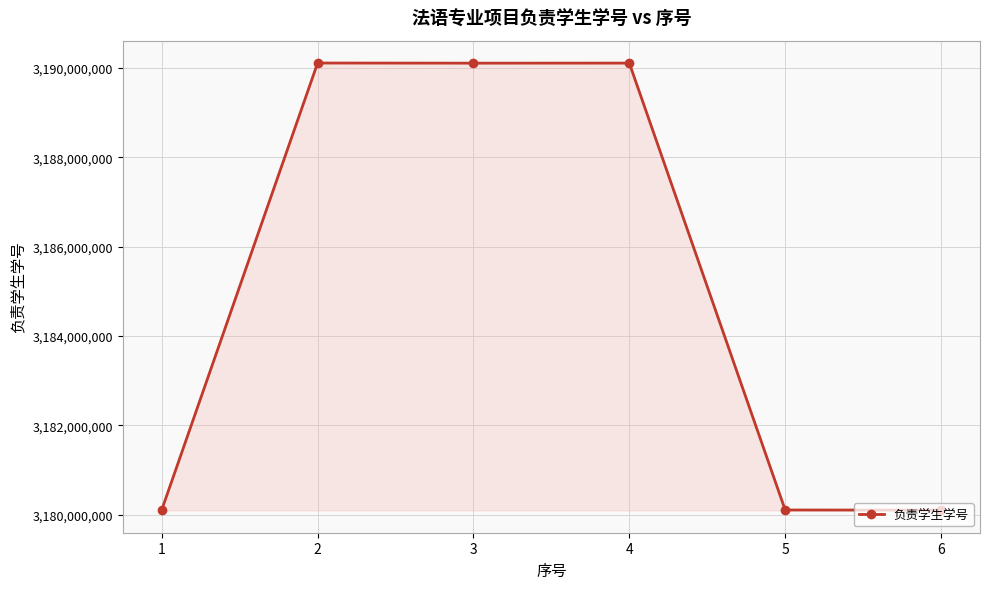

What is the sum of the values at 4 and 1?

6370210707